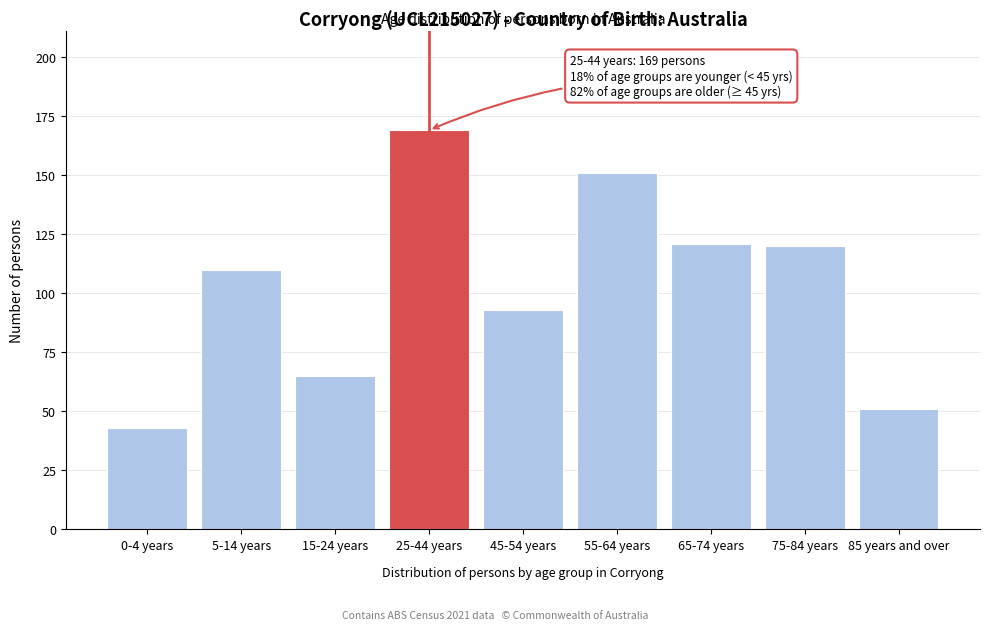

Reading right to left, extract all data points from this chart.

51	120	121	151	93	169	65	110	43